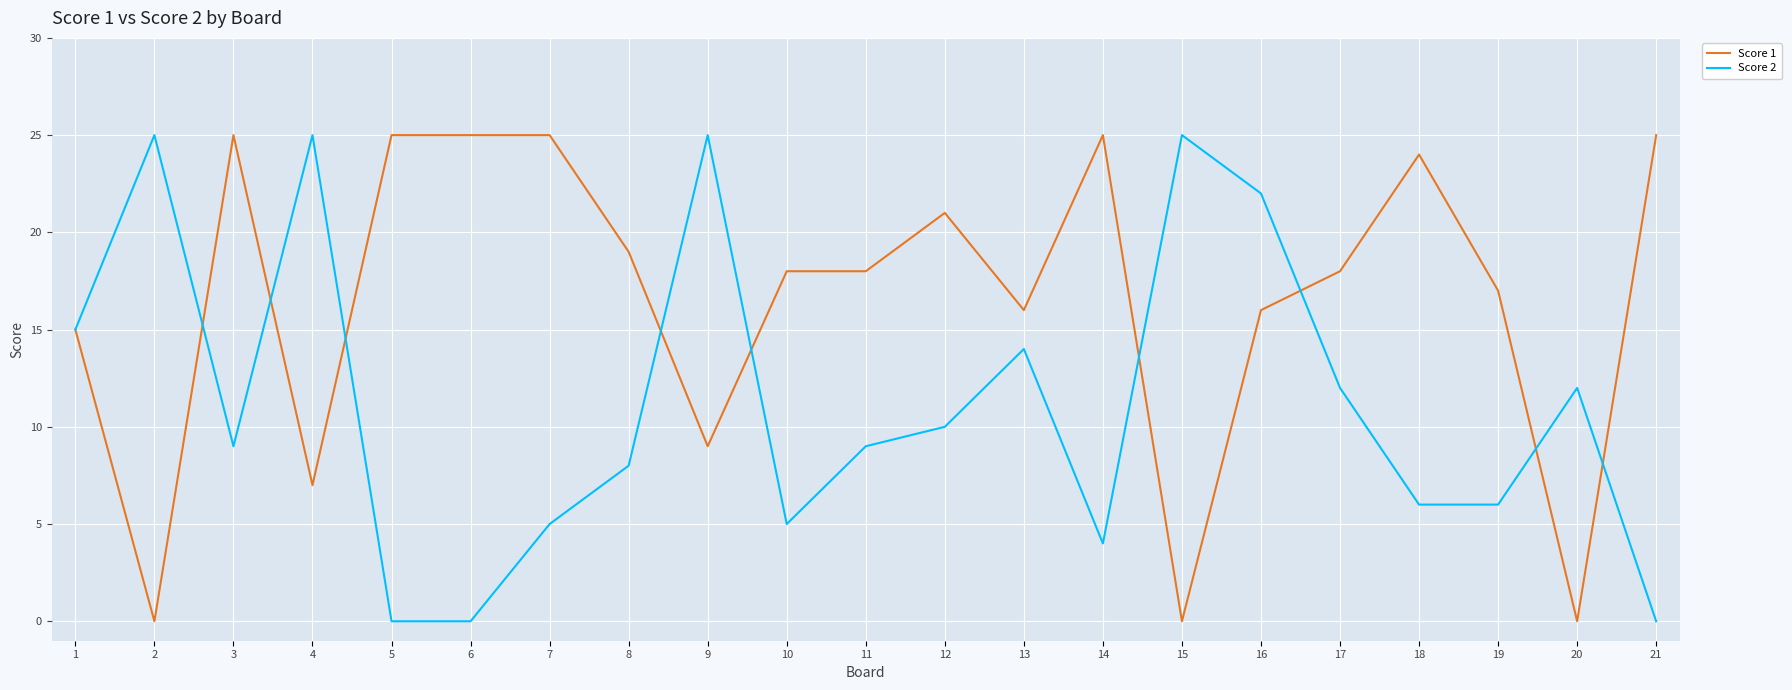

Is the value of Score 1 at 2 greater than the value of Score 2 at 13?

No